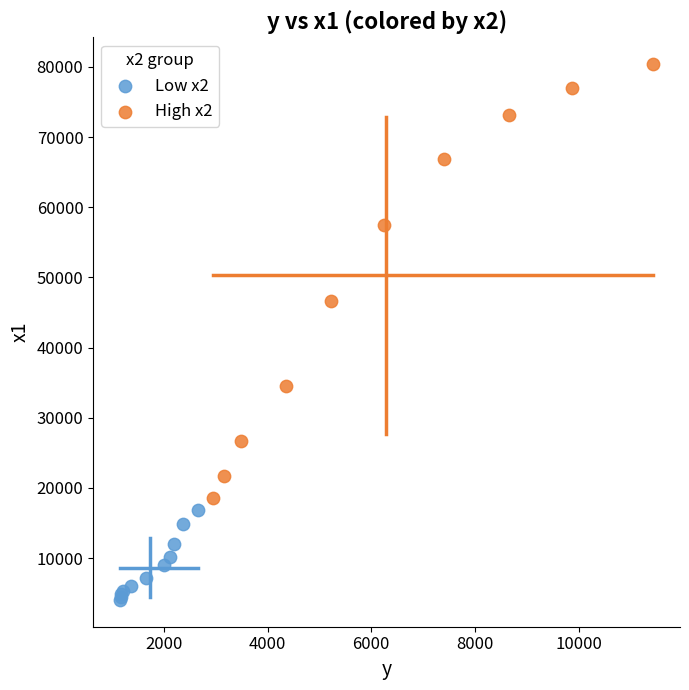

Which series reaches the minimum Y coordinate?

Low x2